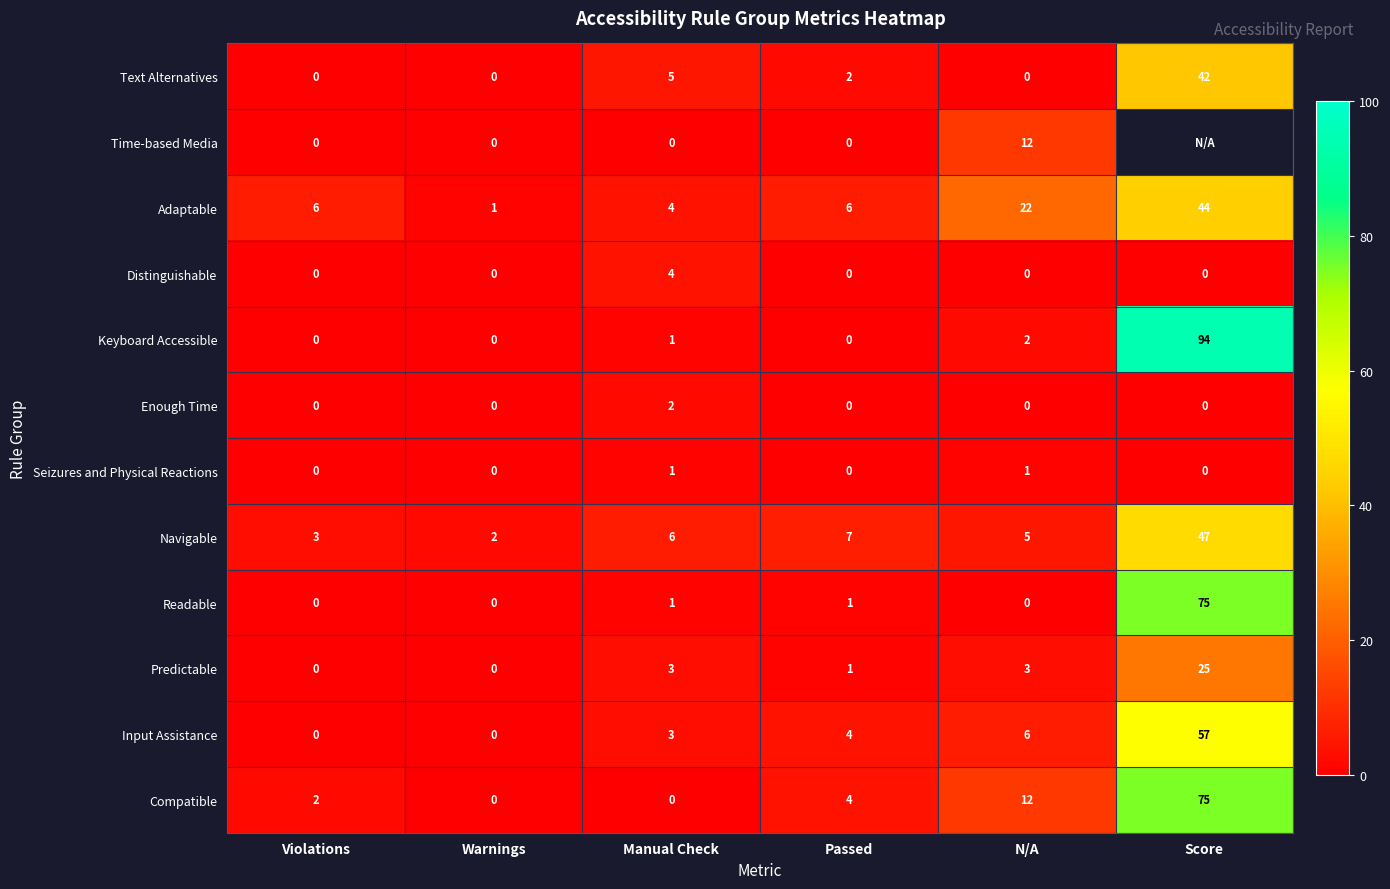

How many values in Readable are above zero?

3